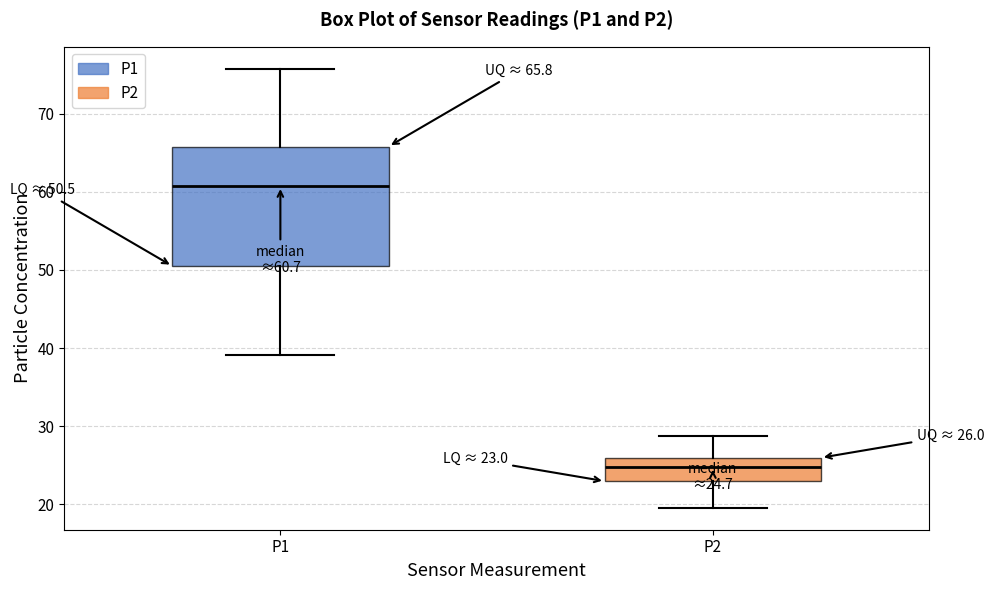

Which box is the tallest, from its lower edge to its upper edge?

P1